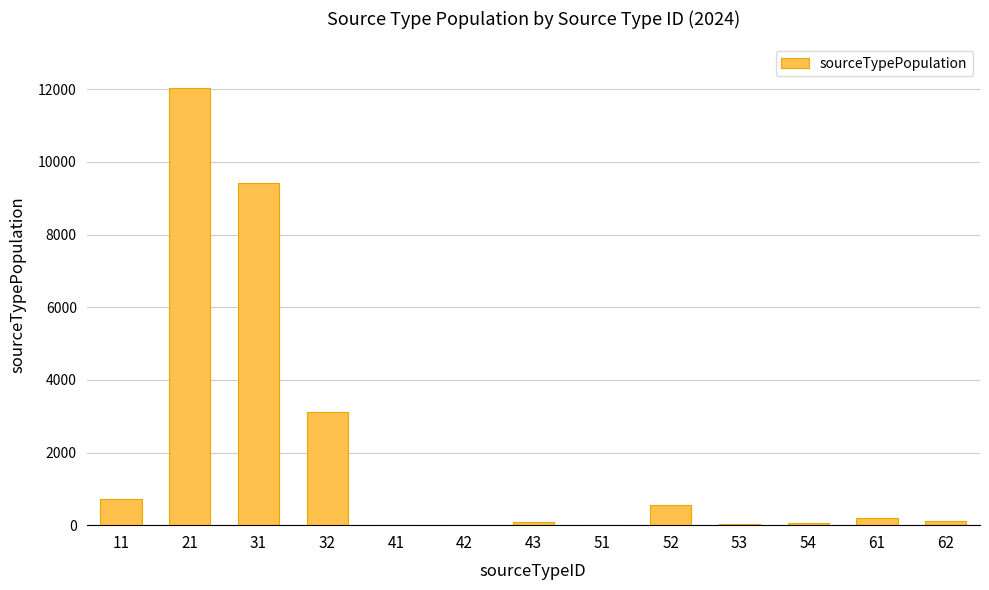

Is it true that the value at 41 is 0.0?

True